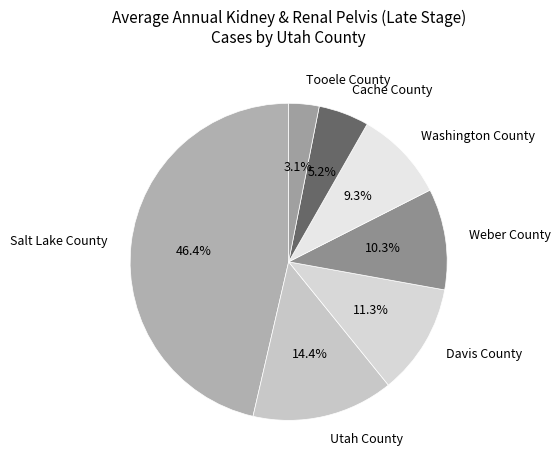

Which has a higher value, Cache County or Davis County?

Davis County